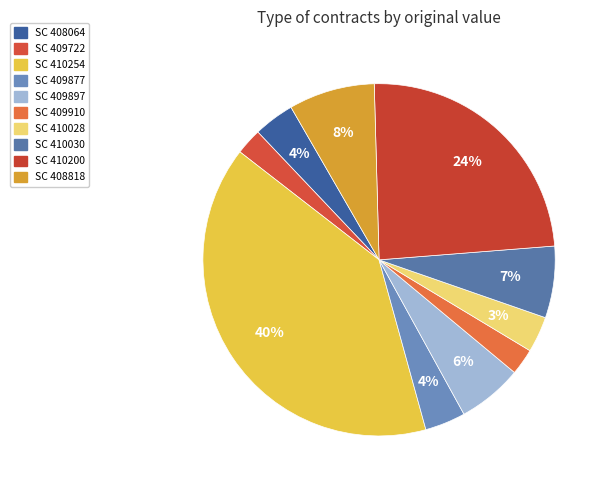

What is the change in value from SC 410254 to SC 409877?

-74550